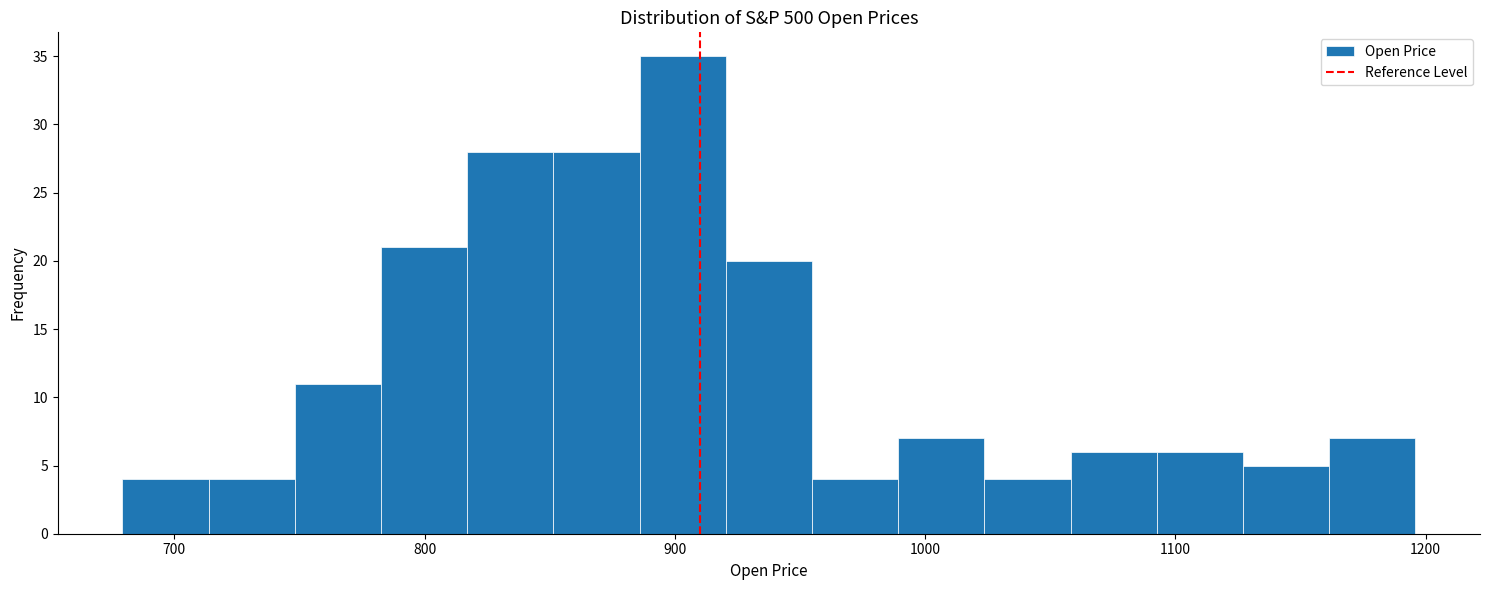

Read against the x-axis, roughly where is the centre of the tallest bar?

900